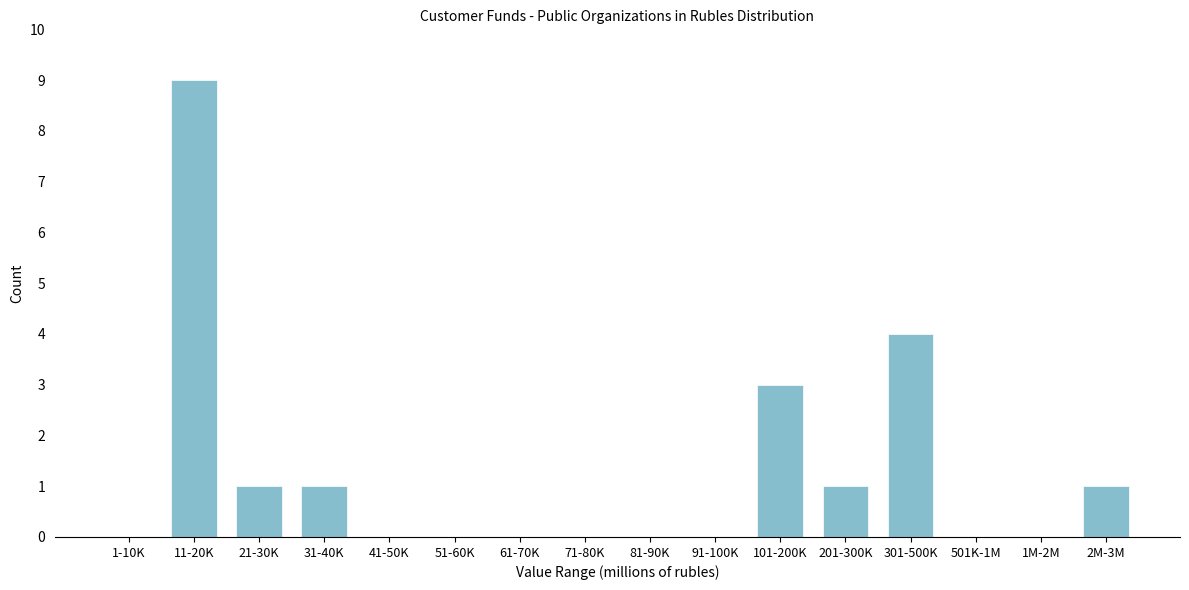

Reading left to right, list all the values displayed in this chart.

1-10K=0	11-20K=9	21-30K=1	31-40K=1	41-50K=0	51-60K=0	61-70K=0	71-80K=0	81-90K=0	91-100K=0	101-200K=3	201-300K=1	301-500K=4	501K-1M=0	1M-2M=0	2M-3M=1